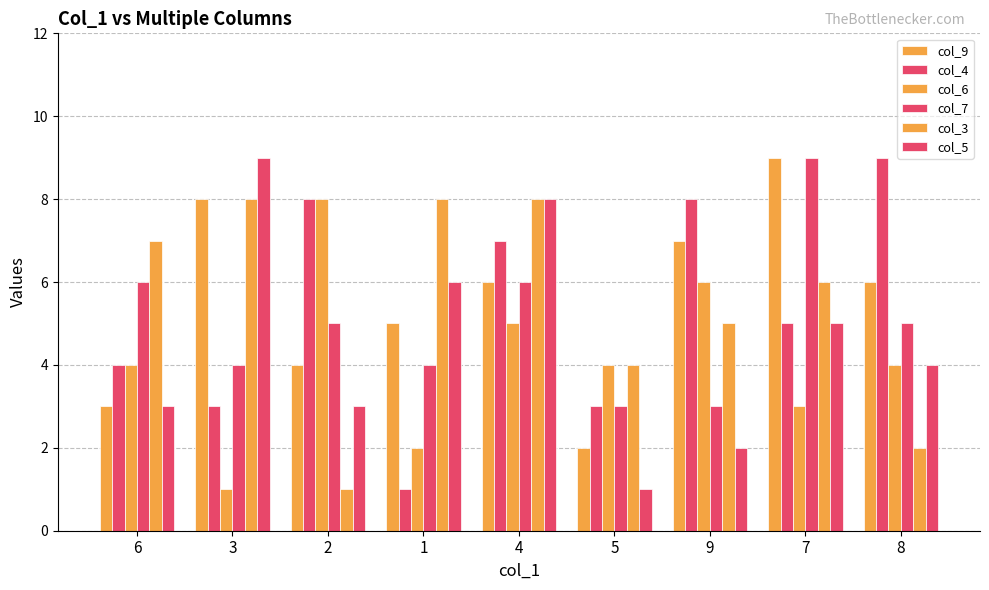

What is the value of the col_6 bar at the 3rd from the left?

8